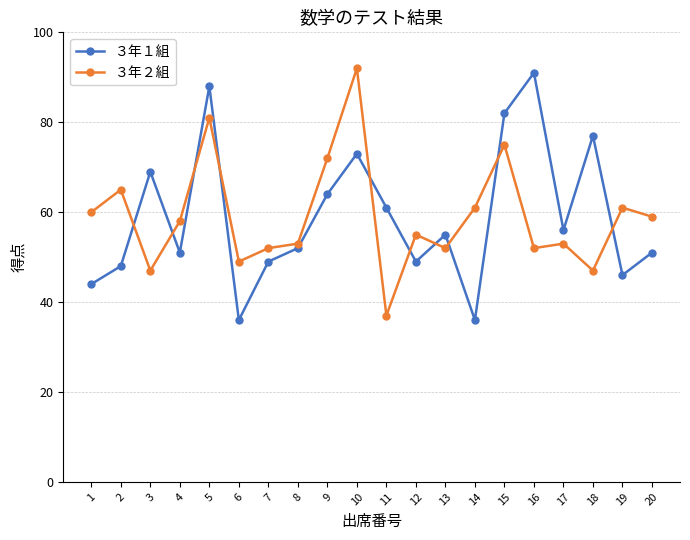

At 18, list the series in order from smallest to largest.

３年２組, ３年１組